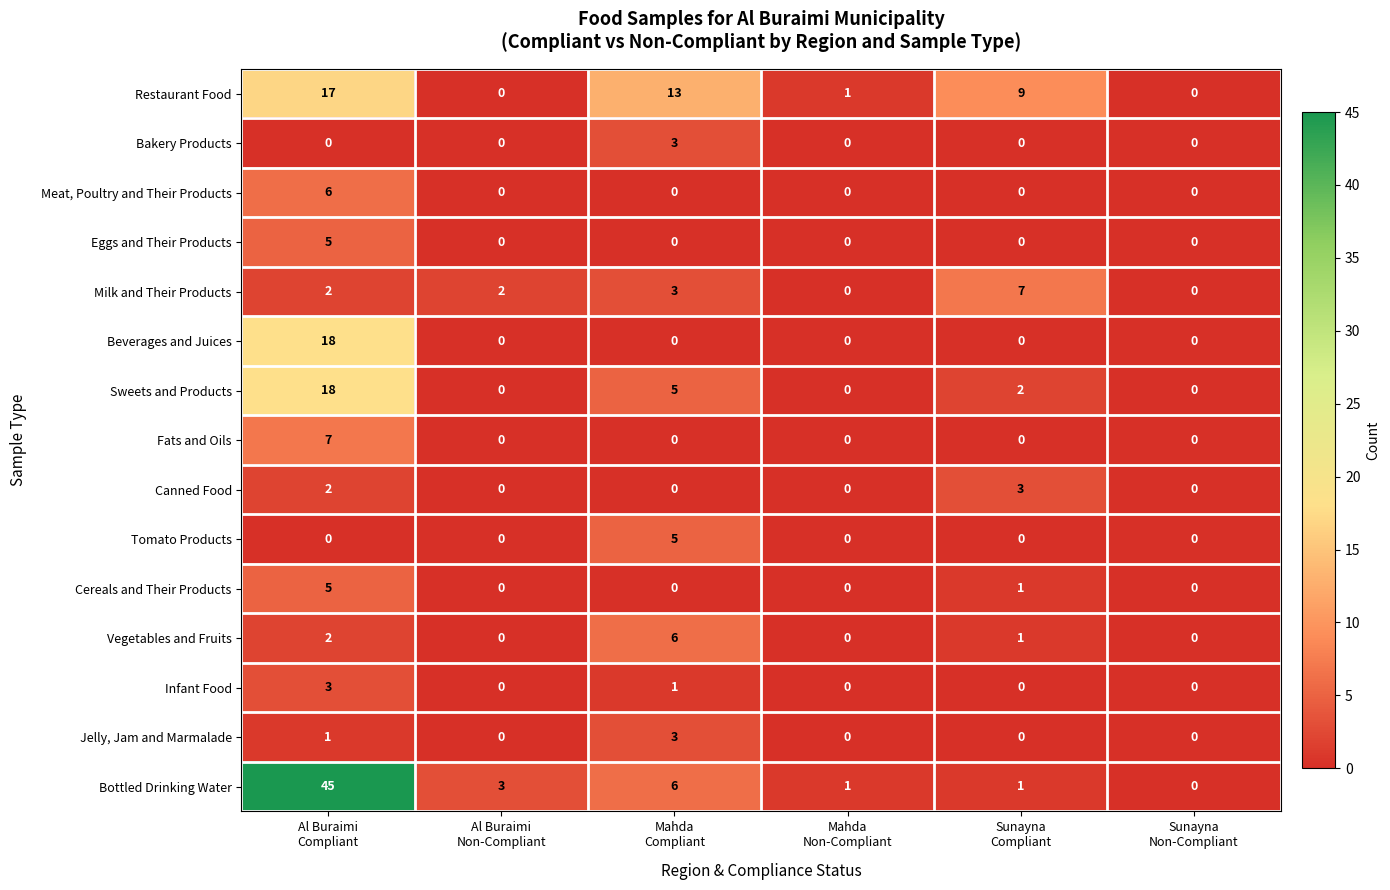

Count the number of categories in the chart.

6